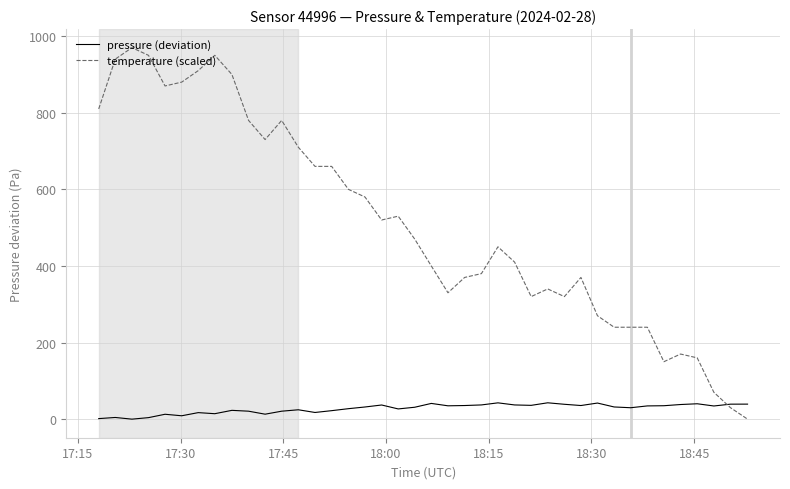

How many values in temperature (scaled) are above zero?

39